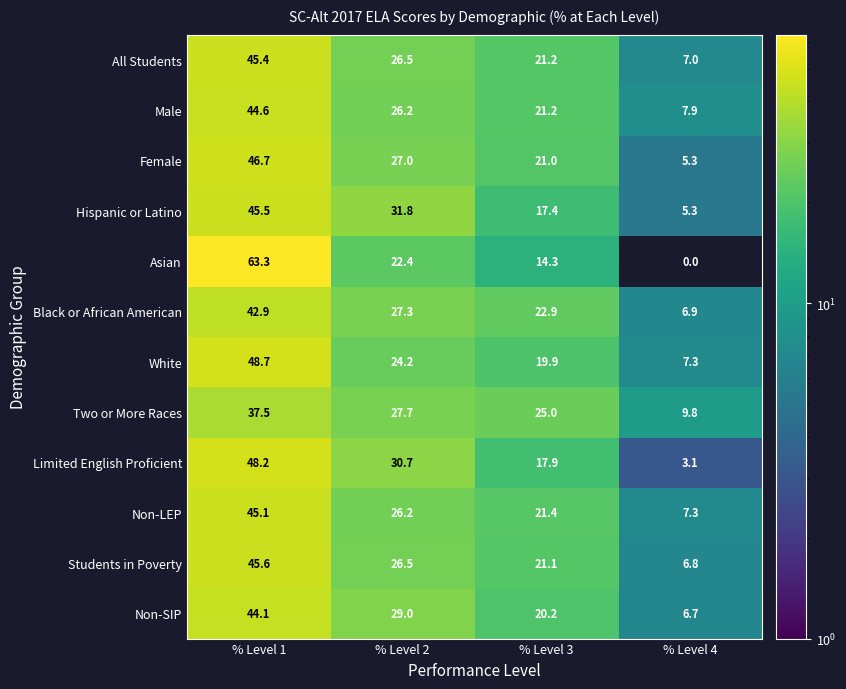

List the series in order of their peak value, highest first.

Asian, White, Limited English Proficient, Female, Students in Poverty, Hispanic or Latino, All Students, Non-LEP, Male, Non-SIP, Black or African American, Two or More Races